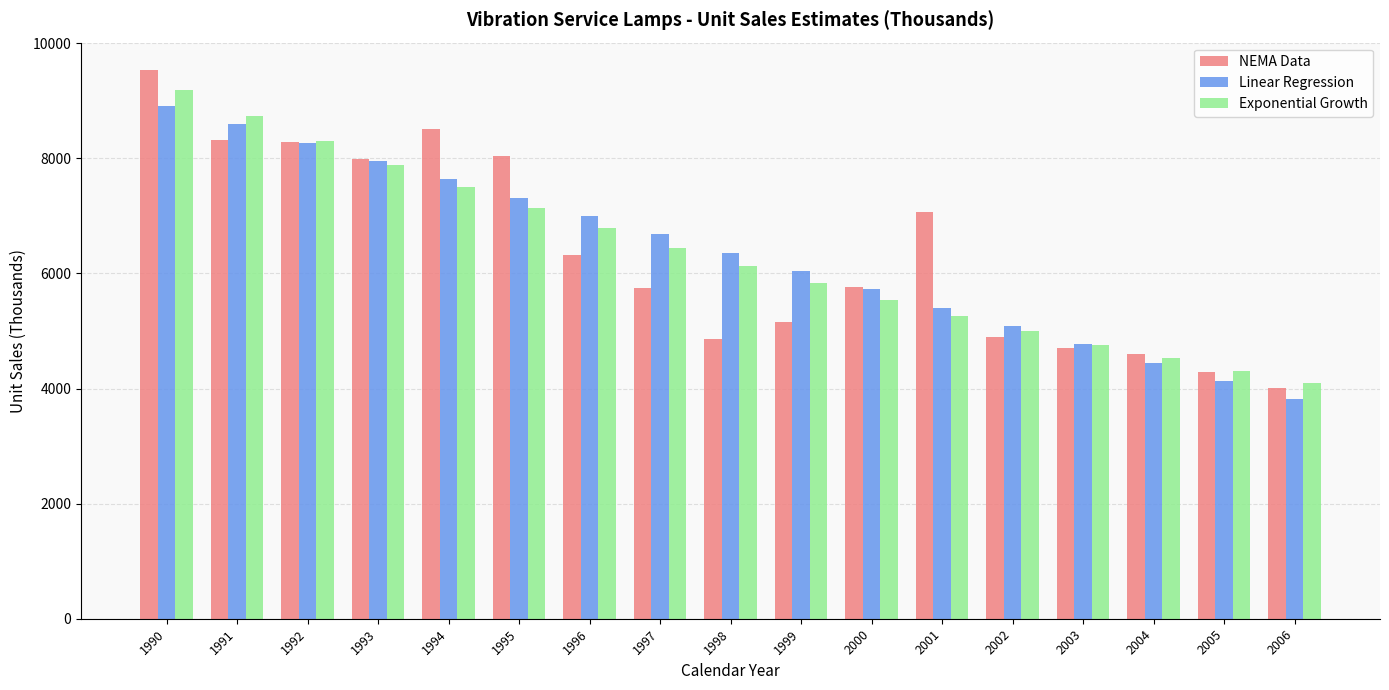

Which series has the widest spread of values?

NEMA Data